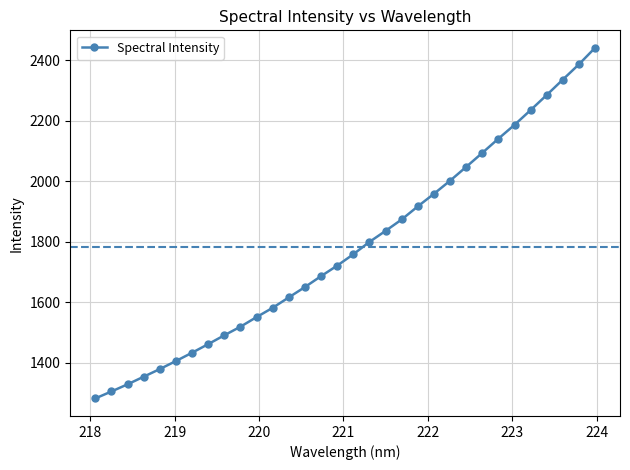

True or false: there are more than 2 points higher than both neighbors.

False